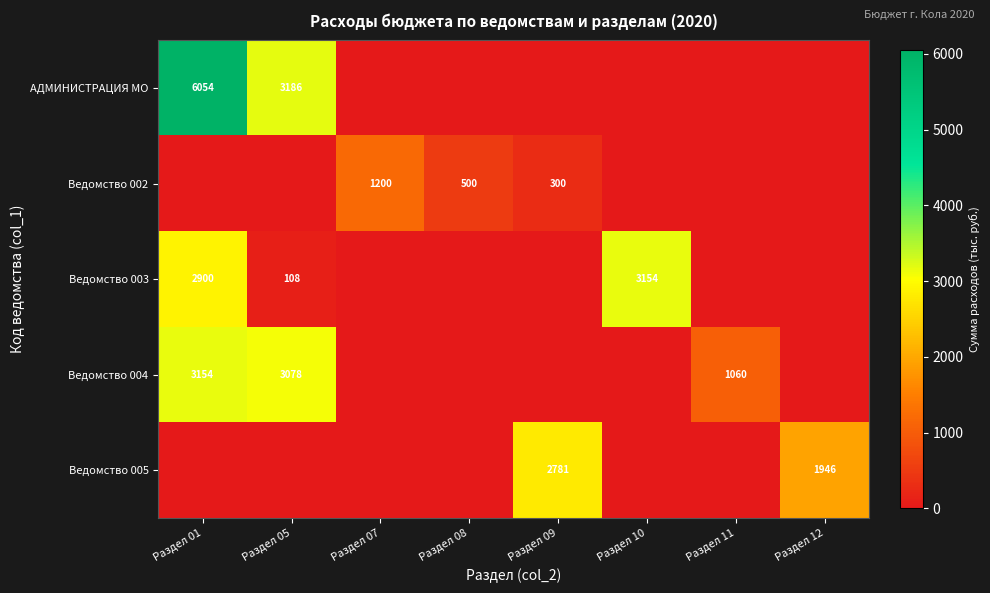

What is the approximate value of Ведомство 002 at Раздел 08?

500.0